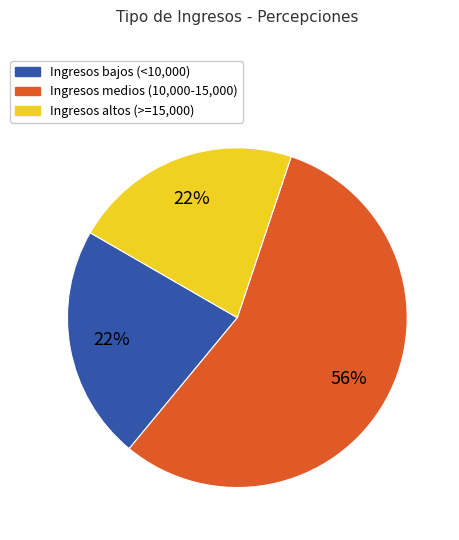

Which slice is the largest?

Ingresos medios (10,000-15,000)